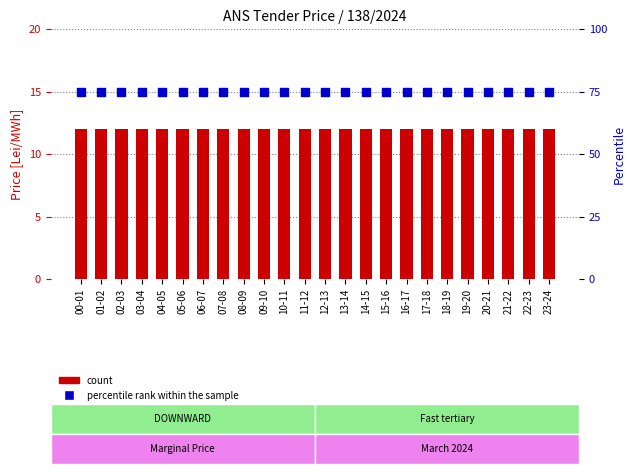

Which series reaches the minimum Y coordinate?

count